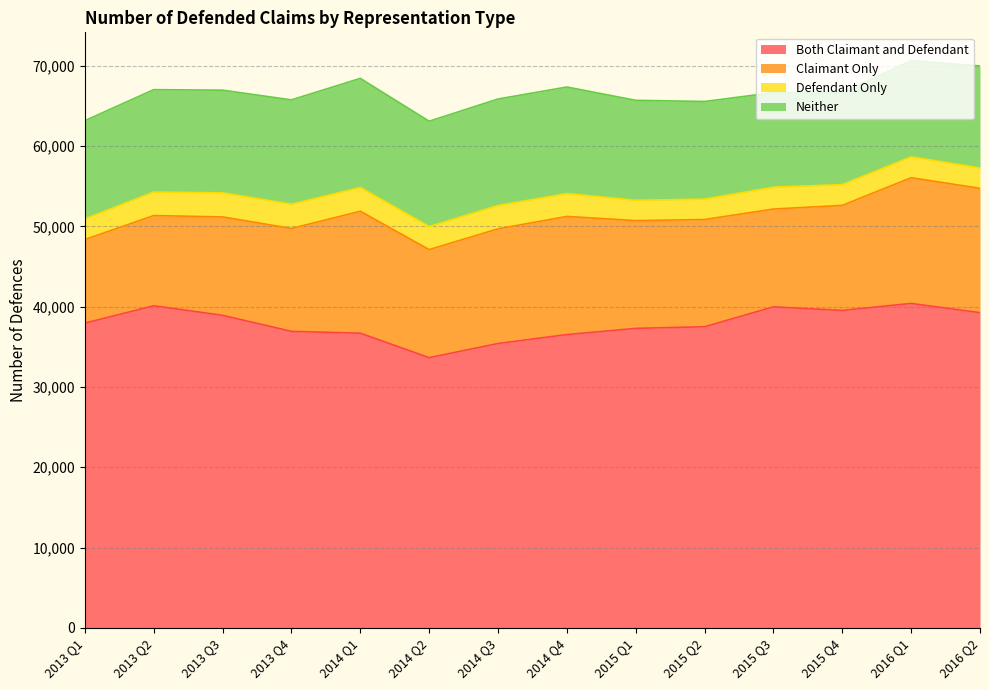

Does the chart display data point markers on the line(s)?

No